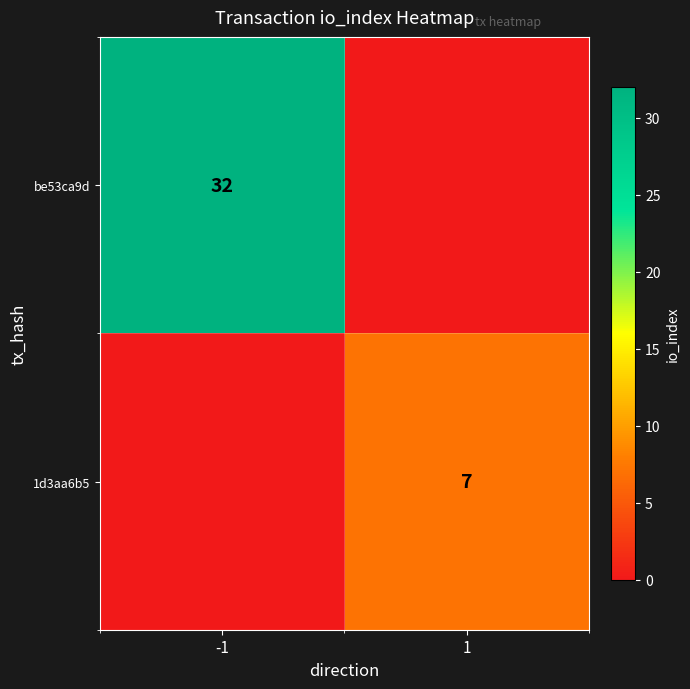

The value of 1d3aa6b5 at 1 is 4. True or false?

False